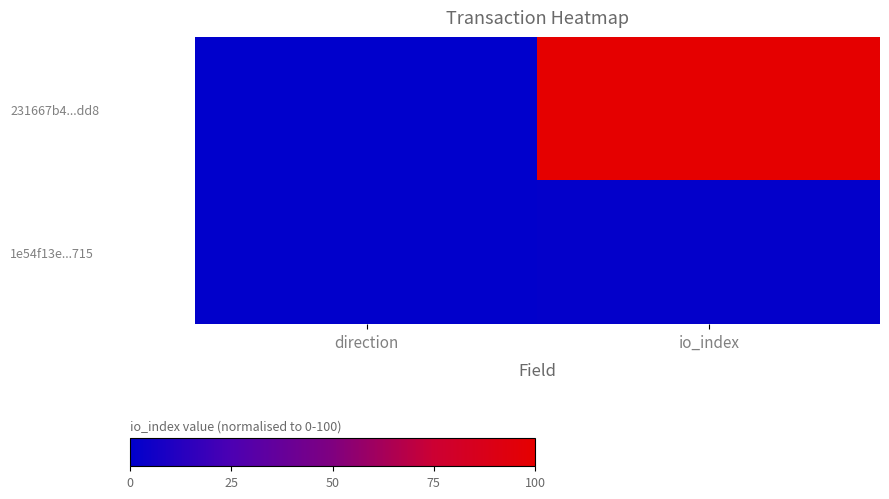

Which series changed the most between direction and io_index?

231667b4...dd8